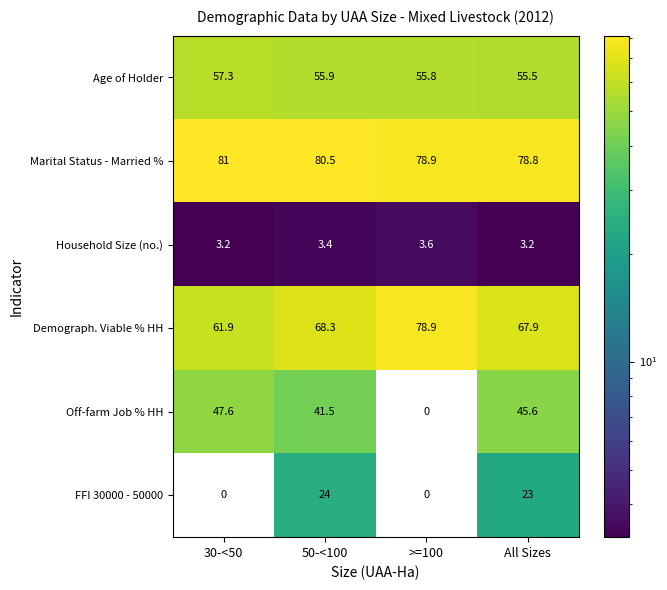

Read the Marital Status - Married % value at 50-<100.

80.5